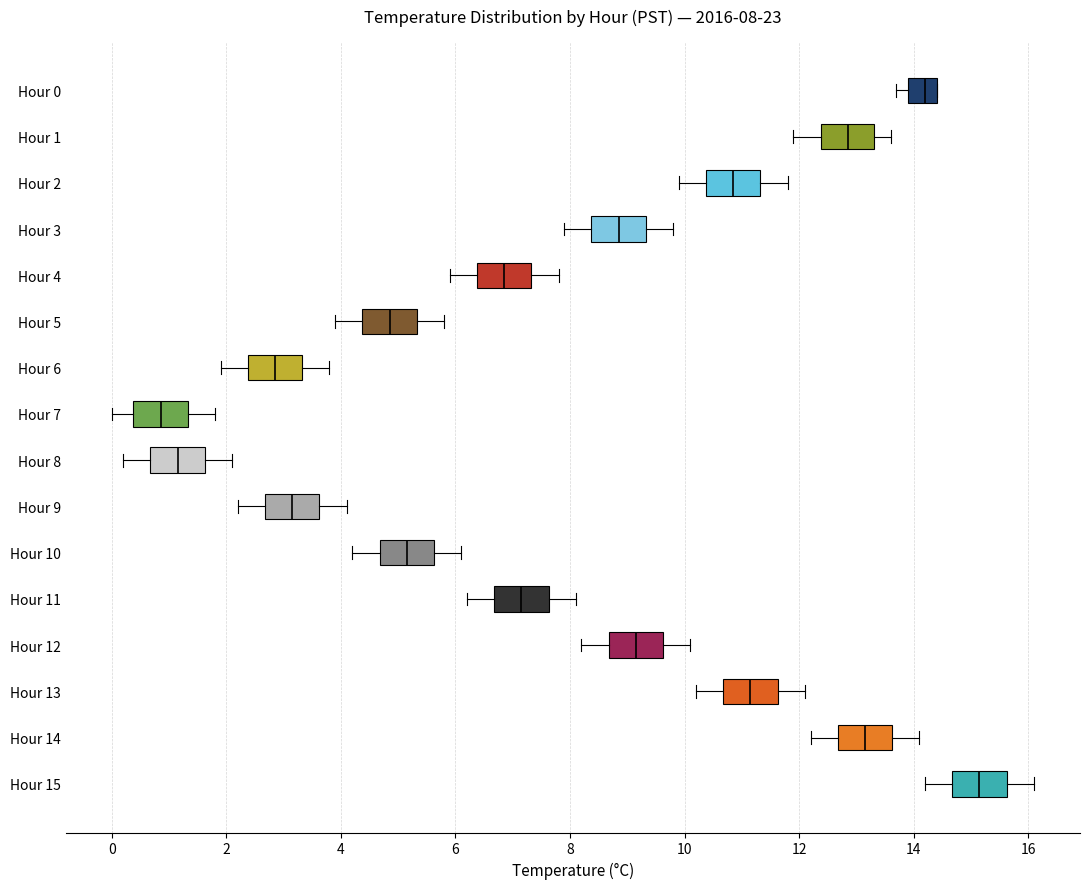

Which box's median line is the furthest to the left?

Hour 7